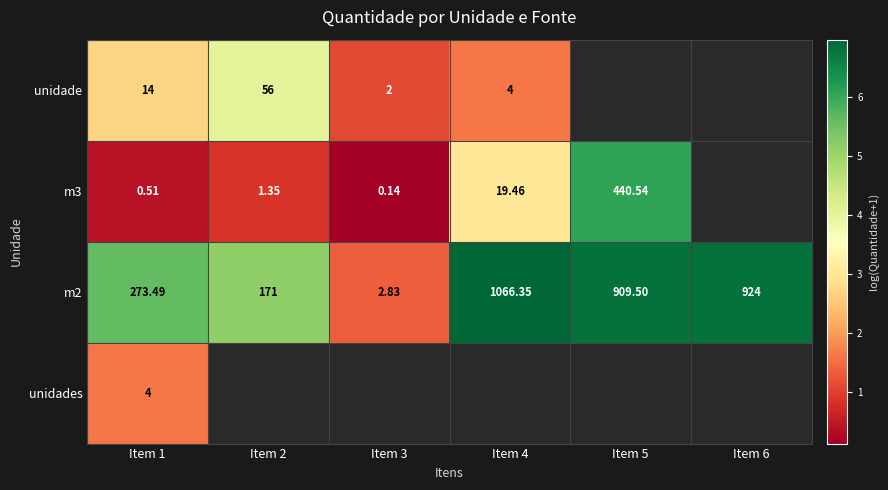

At which category does the chart reach its minimum across all series?

Item 3